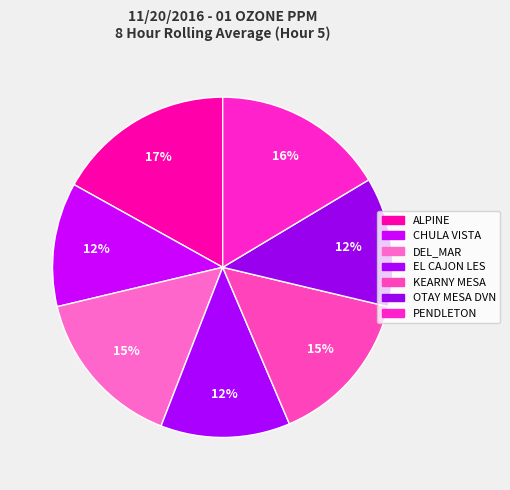

How many slices are in this pie chart?

7